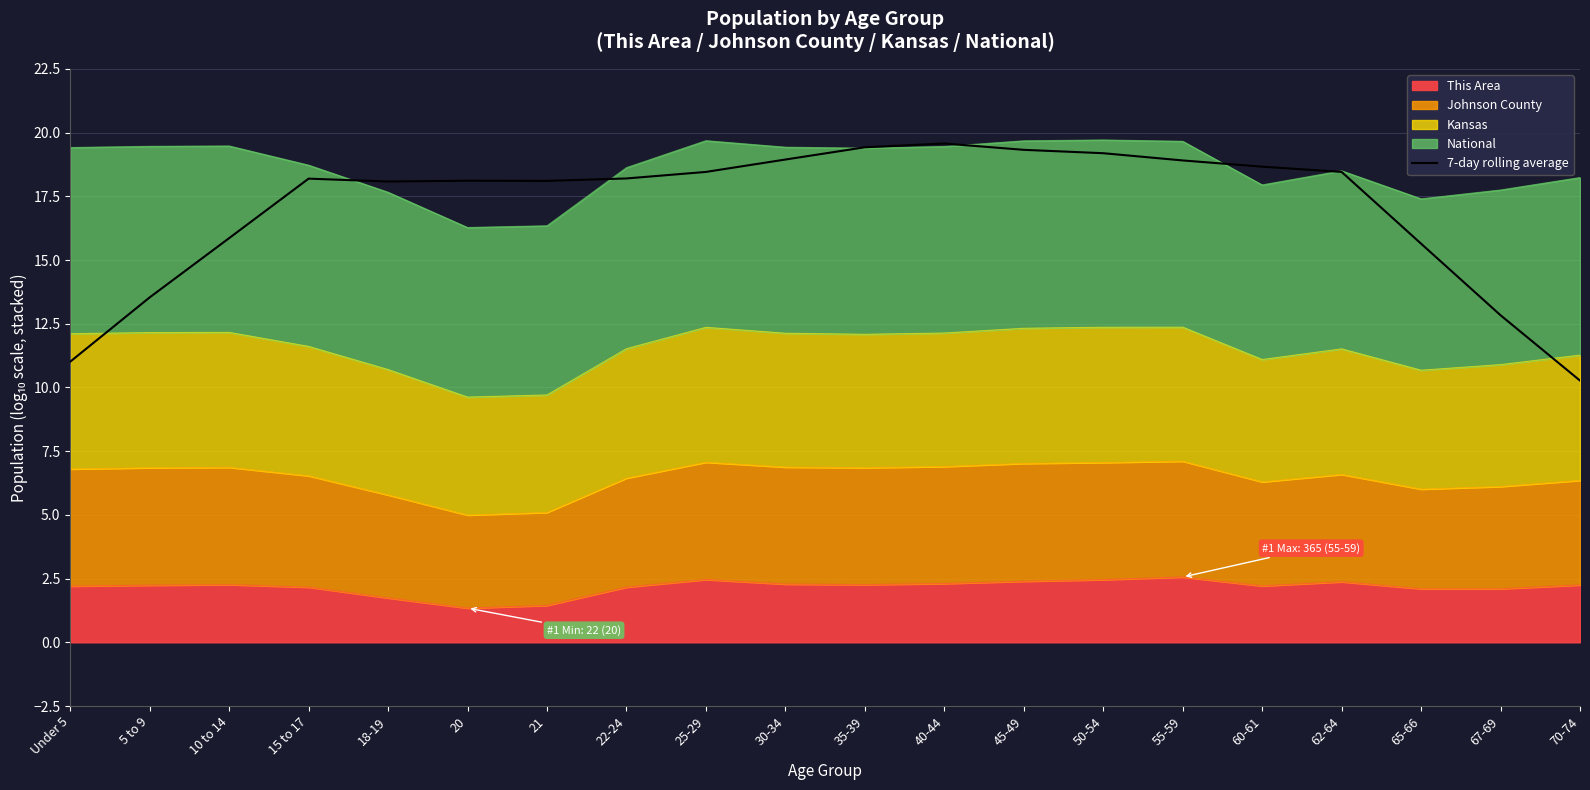

List the labels in order of value, largest first.

40-44, 35-39, 45-49, 50-54, 30-34, 55-59, 60-61, 62-64, 25-29, 22-24, 15 to 17, 20, 21, 18-19, 10 to 14, 65-66, 5 to 9, 67-69, Under 5, 70-74